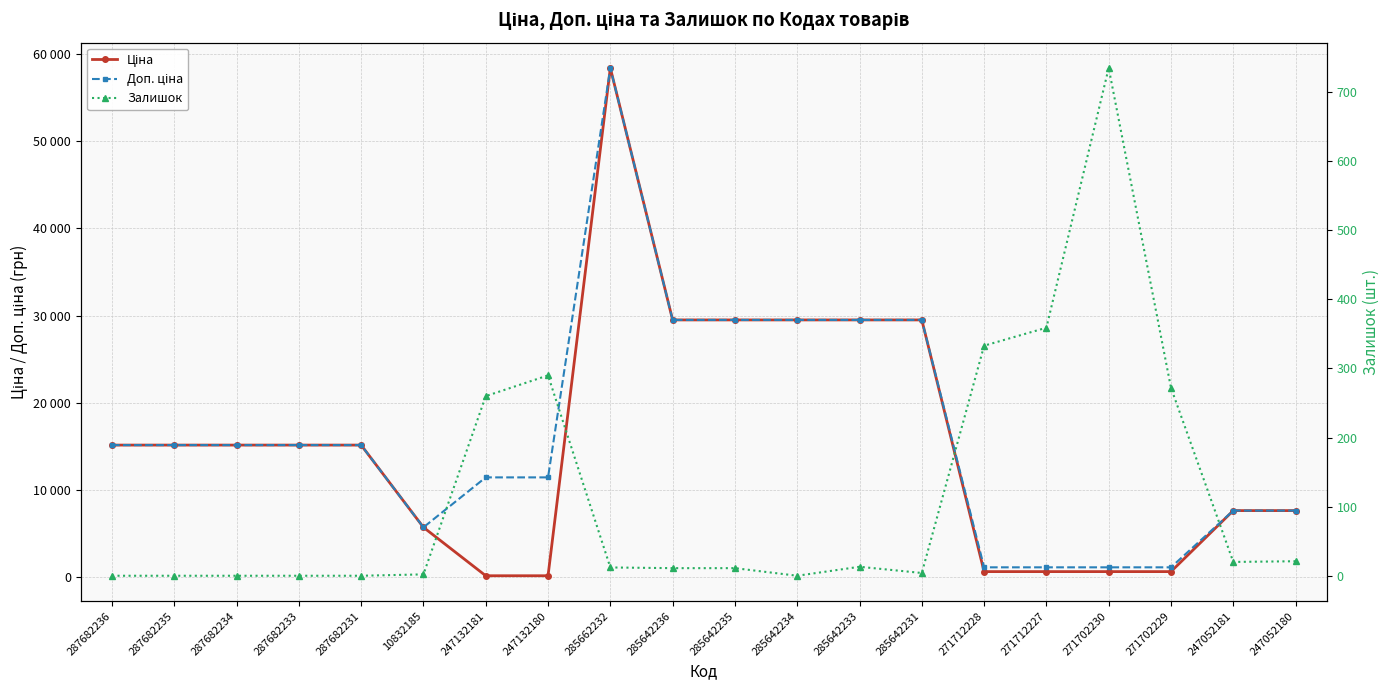

How many interior local peaks does the Ціна series have?

1